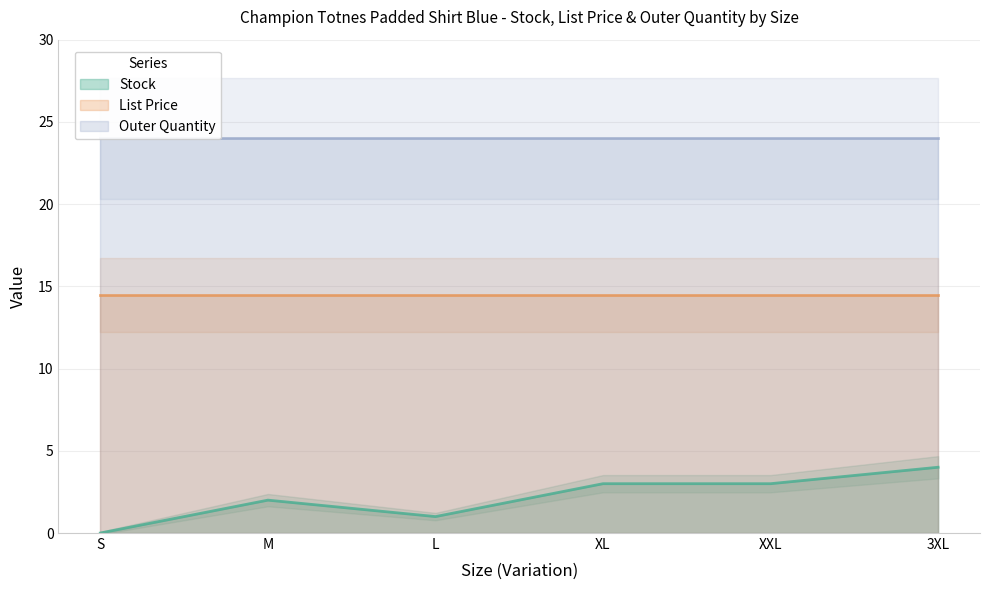

Does the chart display data point markers on the line(s)?

No